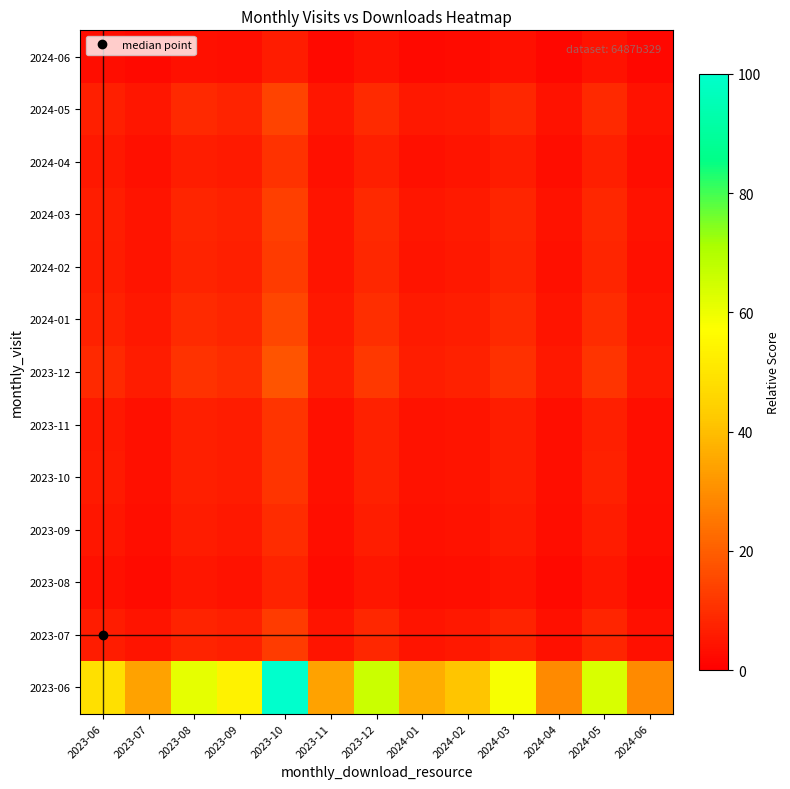

Reading left to right, transcribe all the data shown in this chart.

2023-06: 2023-06=48.8	2023-07=34.1	2023-08=61.0	2023-09=53.7	2023-10=100.0	2023-11=34.1	2023-12=65.9	2024-01=36.6	2024-02=41.5	2024-03=58.5	2024-04=29.3	2024-05=63.4	2024-06=29.3
2023-07: 2023-06=6.2	2023-07=4.4	2023-08=7.8	2023-09=6.9	2023-10=12.8	2023-11=4.4	2023-12=8.4	2024-01=4.7	2024-02=5.3	2024-03=7.5	2024-04=3.7	2024-05=8.1	2024-06=3.7
2023-08: 2023-06=3.8	2023-07=2.6	2023-08=4.7	2023-09=4.1	2023-10=7.7	2023-11=2.6	2023-12=5.1	2024-01=2.8	2024-02=3.2	2024-03=4.5	2024-04=2.3	2024-05=4.9	2024-06=2.3
2023-09: 2023-06=4.7	2023-07=3.3	2023-08=5.9	2023-09=5.2	2023-10=9.7	2023-11=3.3	2023-12=6.4	2024-01=3.5	2024-02=4.0	2024-03=5.7	2024-04=2.8	2024-05=6.1	2024-06=2.8
2023-10: 2023-06=5.5	2023-07=3.8	2023-08=6.8	2023-09=6.0	2023-10=11.2	2023-11=3.8	2023-12=7.4	2024-01=4.1	2024-02=4.7	2024-03=6.6	2024-04=3.3	2024-05=7.1	2024-06=3.3
2023-11: 2023-06=5.4	2023-07=3.8	2023-08=6.7	2023-09=5.9	2023-10=11.0	2023-11=3.8	2023-12=7.3	2024-01=4.0	2024-02=4.6	2024-03=6.4	2024-04=3.2	2024-05=7.0	2024-06=3.2
2023-12: 2023-06=8.7	2023-07=6.1	2023-08=10.9	2023-09=9.6	2023-10=17.8	2023-11=6.1	2023-12=11.7	2024-01=6.5	2024-02=7.4	2024-03=10.4	2024-04=5.2	2024-05=11.3	2024-06=5.2
2024-01: 2023-06=7.4	2023-07=5.2	2023-08=9.3	2023-09=8.2	2023-10=15.2	2023-11=5.2	2023-12=10.0	2024-01=5.6	2024-02=6.3	2024-03=8.9	2024-04=4.4	2024-05=9.6	2024-06=4.4
2024-02: 2023-06=6.2	2023-07=4.4	2023-08=7.8	2023-09=6.9	2023-10=12.8	2023-11=4.4	2023-12=8.4	2024-01=4.7	2024-02=5.3	2024-03=7.5	2024-04=3.7	2024-05=8.1	2024-06=3.7
2024-03: 2023-06=6.6	2023-07=4.6	2023-08=8.2	2023-09=7.2	2023-10=13.4	2023-11=4.6	2023-12=8.8	2024-01=4.9	2024-02=5.6	2024-03=7.9	2024-04=3.9	2024-05=8.5	2024-06=3.9
2024-04: 2023-06=5.2	2023-07=3.6	2023-08=6.4	2023-09=5.7	2023-10=10.6	2023-11=3.6	2023-12=7.0	2024-01=3.9	2024-02=4.4	2024-03=6.2	2024-04=3.1	2024-05=6.7	2024-06=3.1
2024-05: 2023-06=6.9	2023-07=4.8	2023-08=8.6	2023-09=7.6	2023-10=14.1	2023-11=4.8	2023-12=9.3	2024-01=5.2	2024-02=5.8	2024-03=8.3	2024-04=4.1	2024-05=8.9	2024-06=4.1
2024-06: 2023-06=3.0	2023-07=2.1	2023-08=3.8	2023-09=3.3	2023-10=6.2	2023-11=2.1	2023-12=4.1	2024-01=2.3	2024-02=2.6	2024-03=3.6	2024-04=1.8	2024-05=3.9	2024-06=1.8